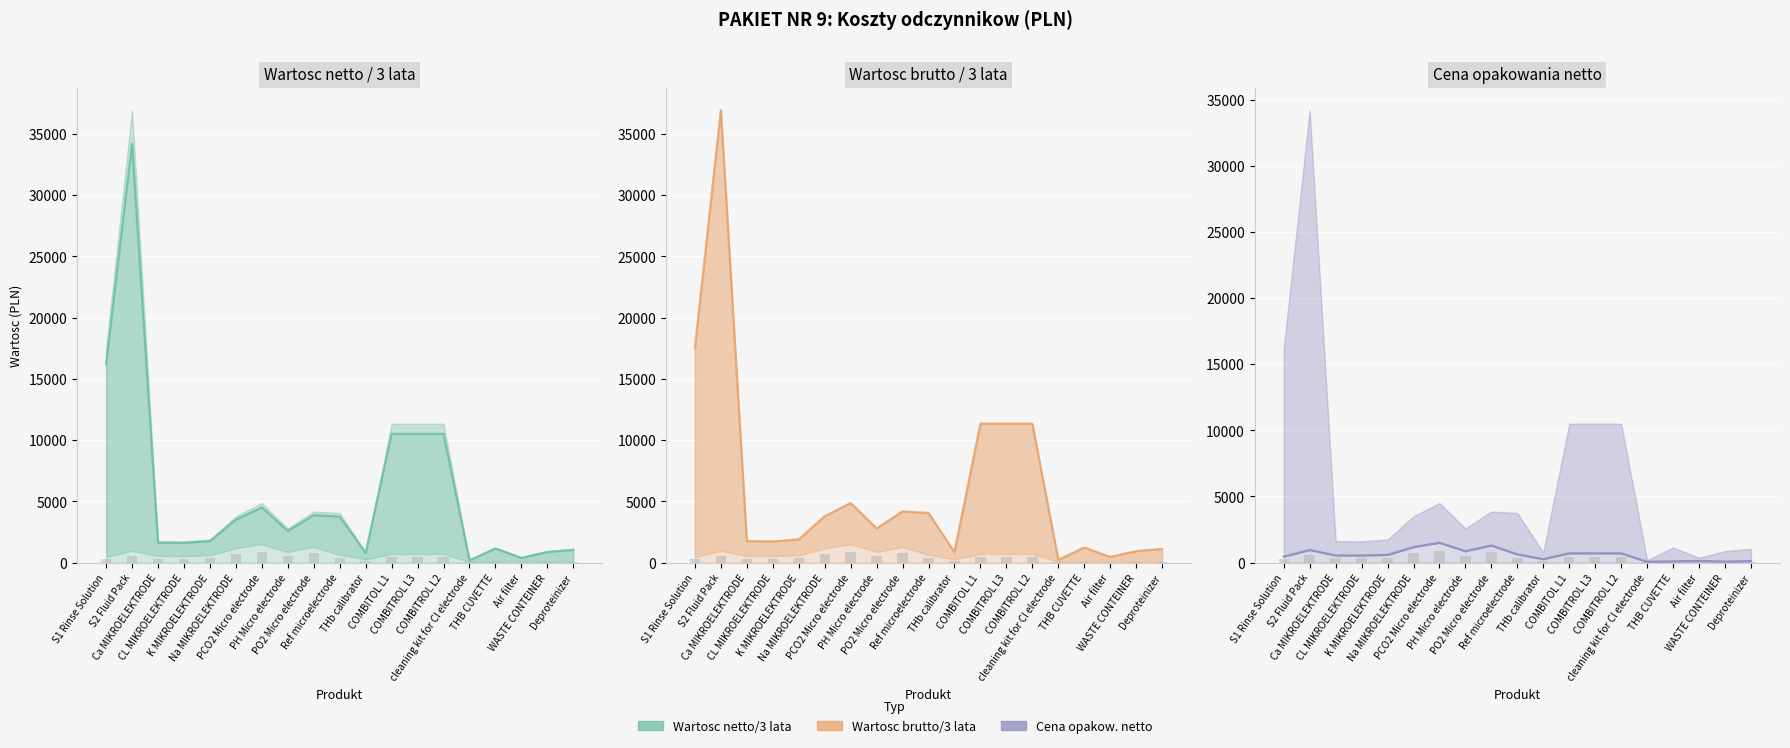

What is the spread (max minus min) of values at PCO2 Micro electrode?

3358.4